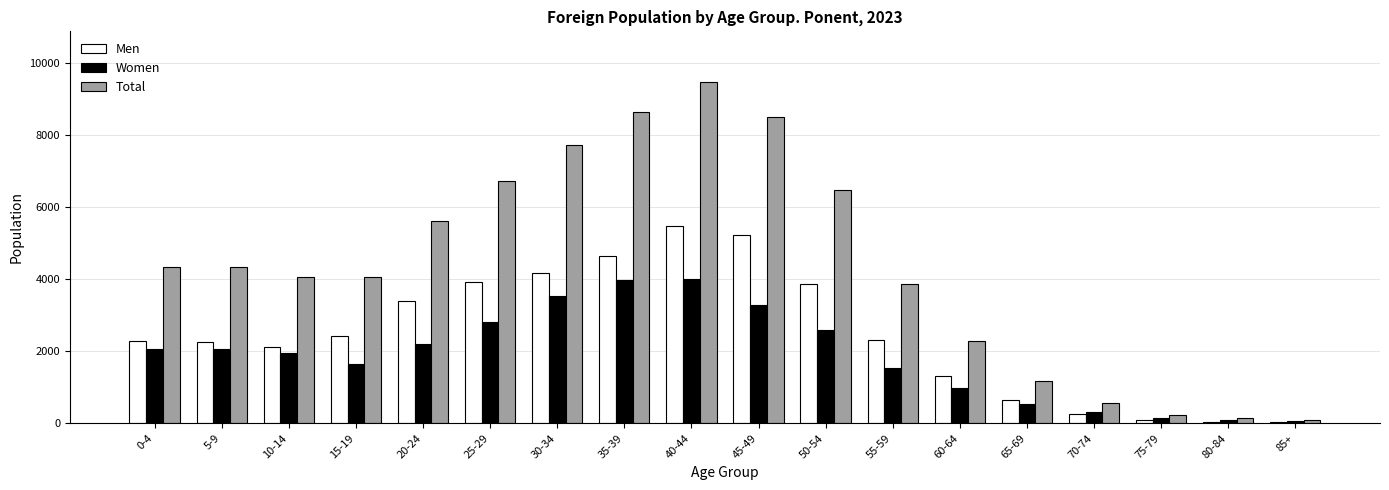

Which series changed the most between 60-64 and 85+?

Total